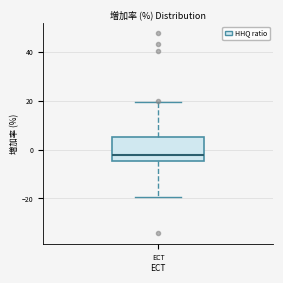

Where is the lower edge of the box for ECT on the y-axis? The values are not printed on the chart, so give them approximately, as read against the axis.

-4